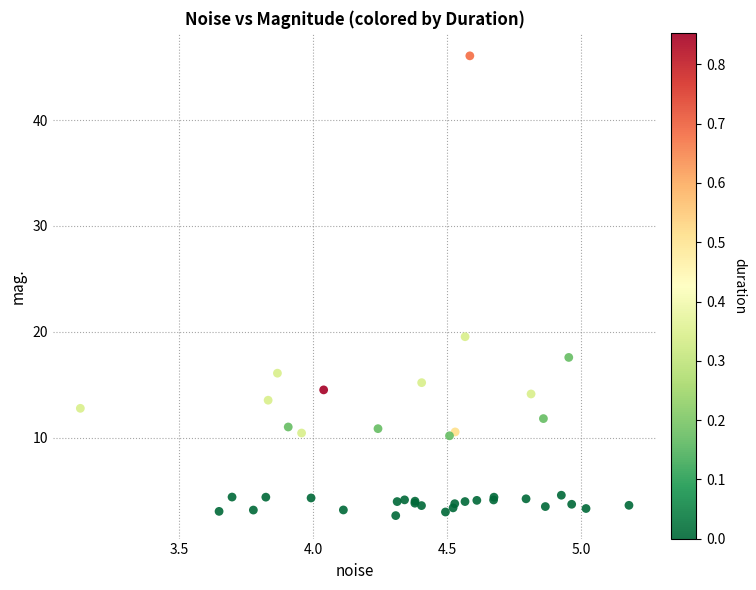

What Y value in the scatter plot is closest to 24?

19.5